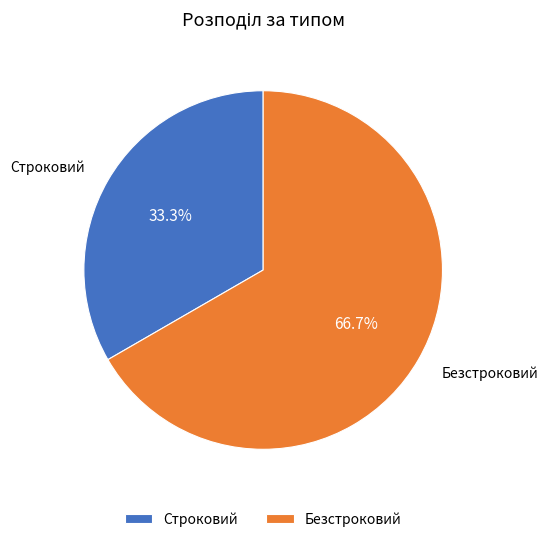

How many slices are in this pie chart?

2